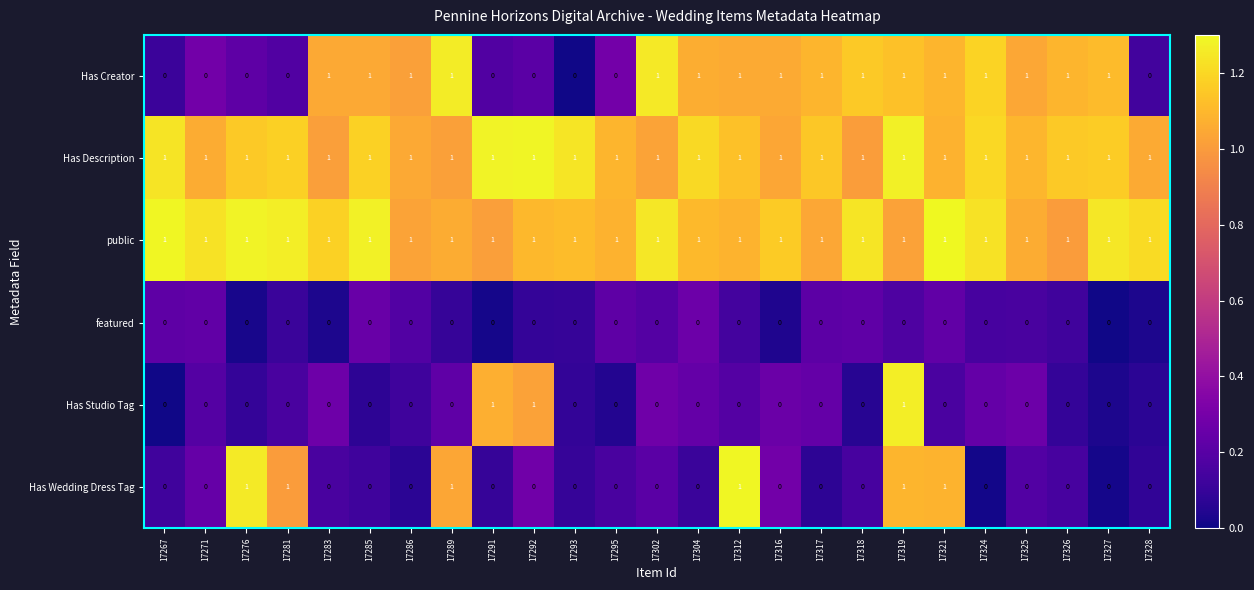

What is the total value across all series at 17318?

3